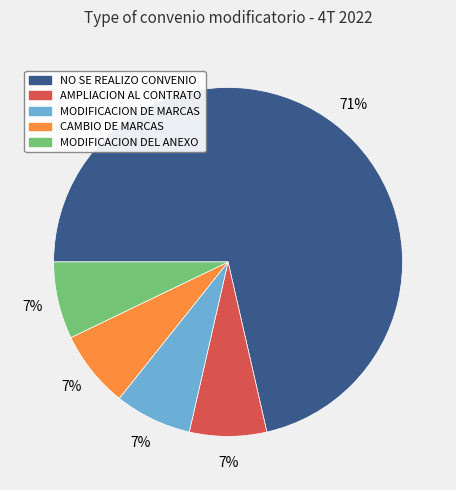

To the nearest percent, what is the average slice percentage?

20%